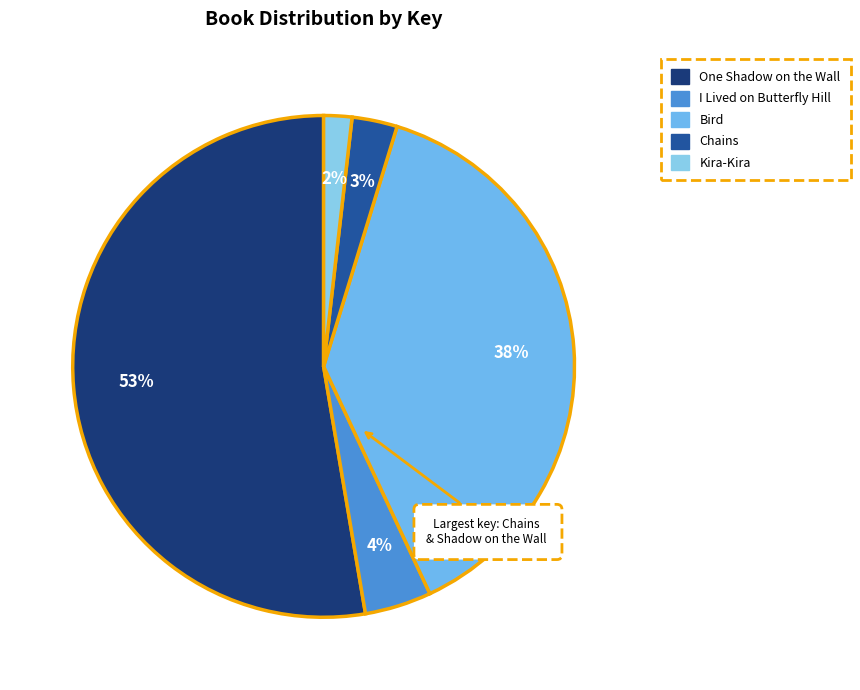

Does any single category account for the majority?

Yes